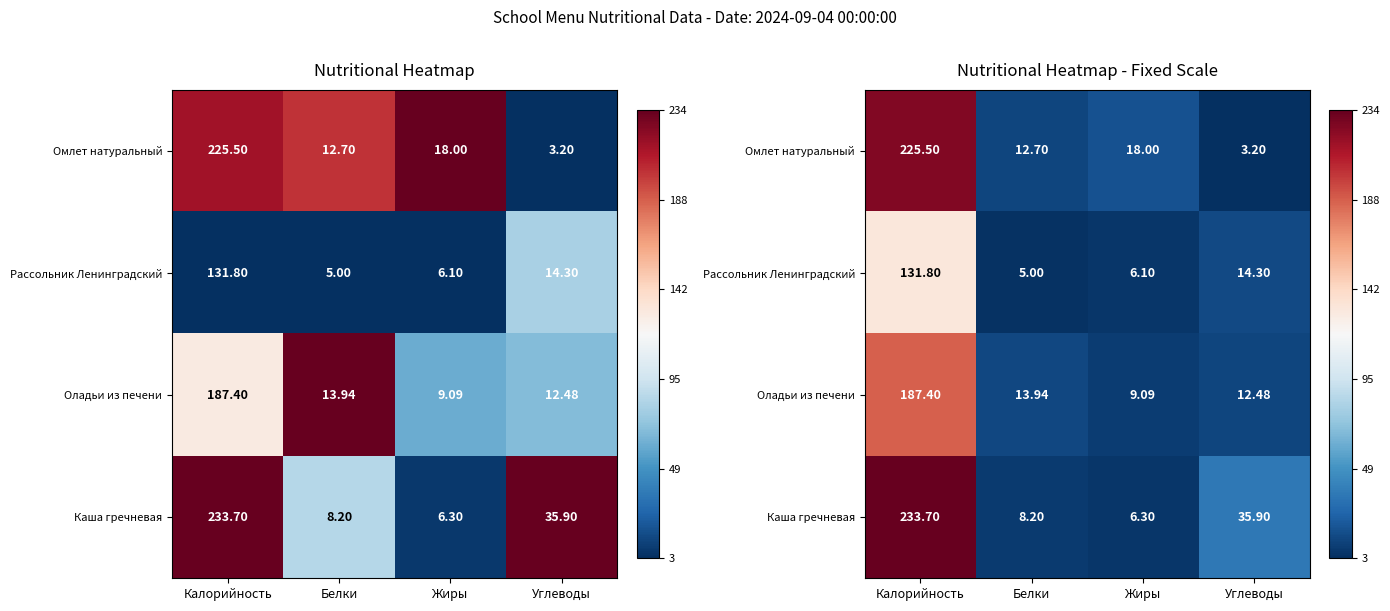

Where is Омлет натуральный nearest to the value 0?

Углеводы